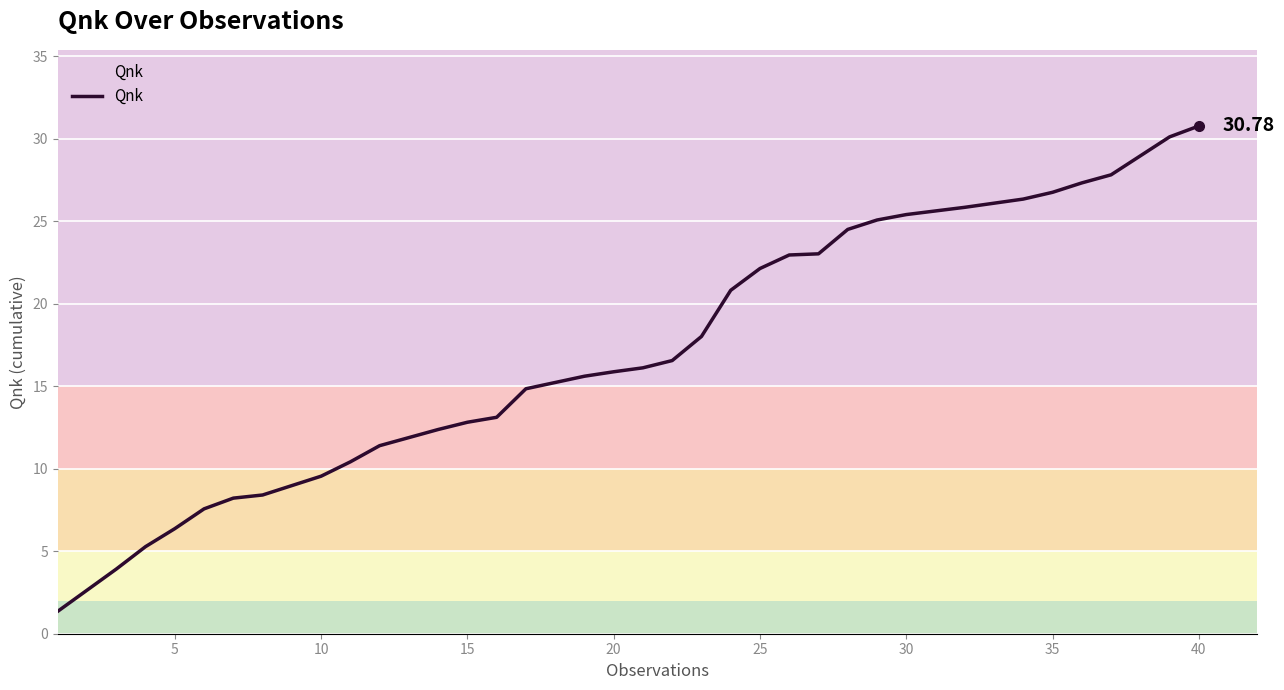

How many lines are shown in the chart?

1